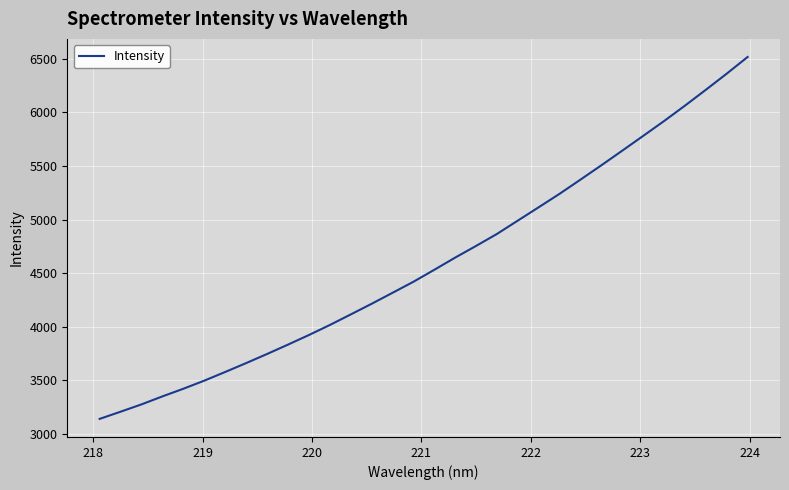

What is the difference between the maximum and minimum values?

3378.2